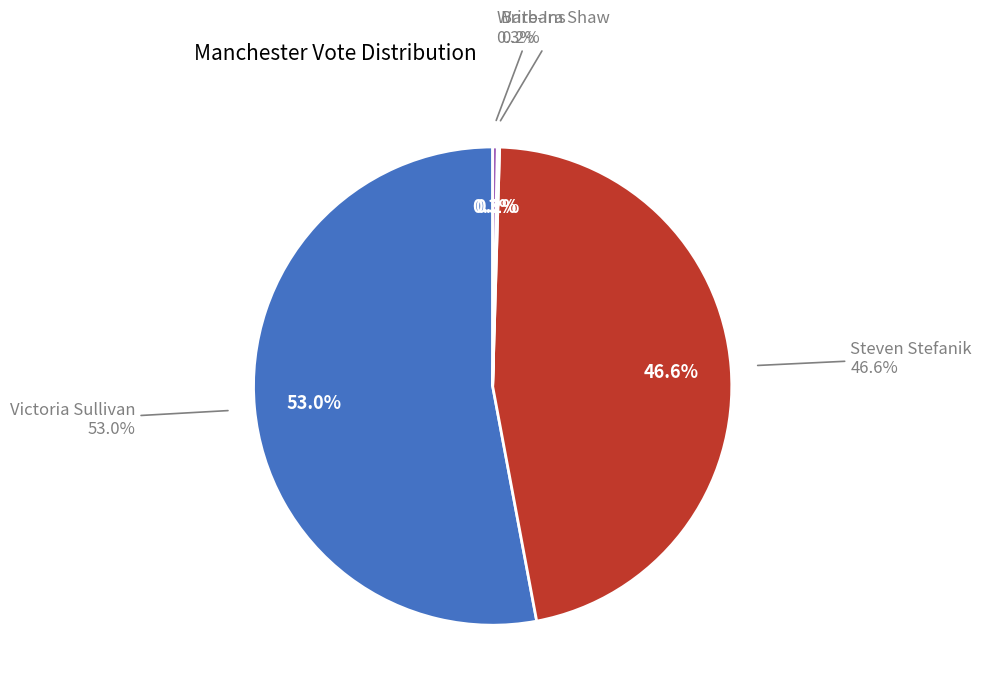

What is the majority slice?

Victoria Sullivan